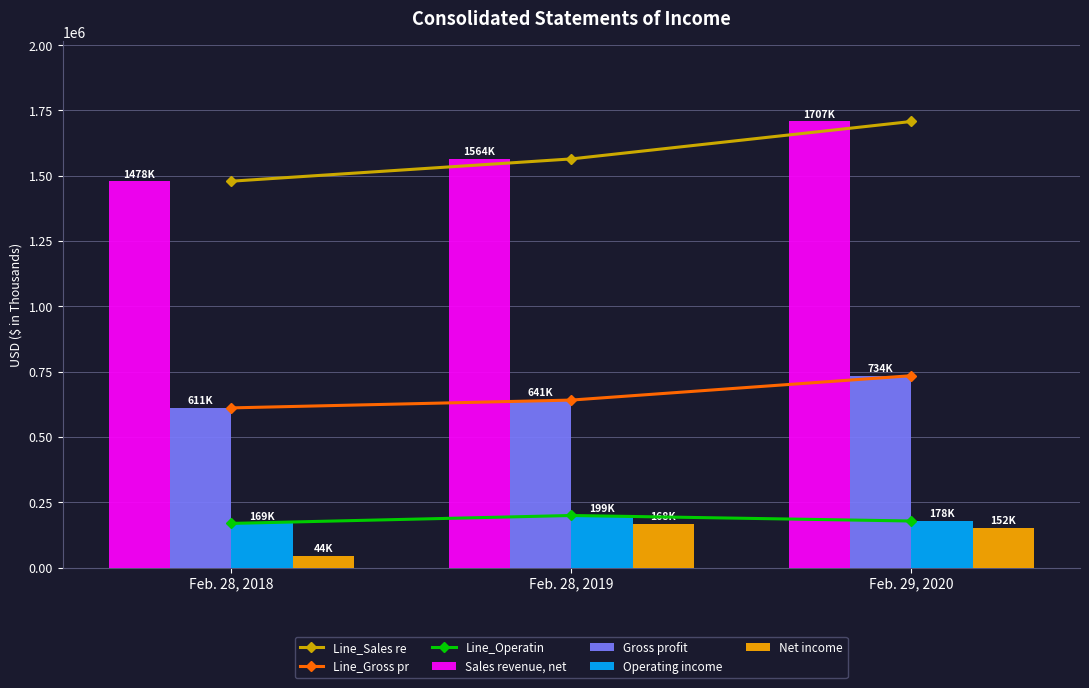

How many categories are shown in the chart?

3